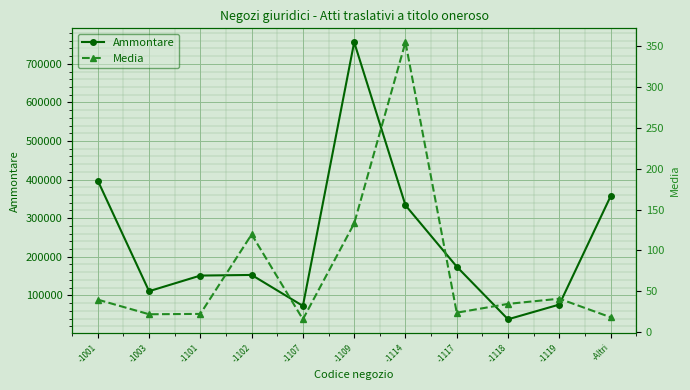

How many lines are shown in the chart?

2